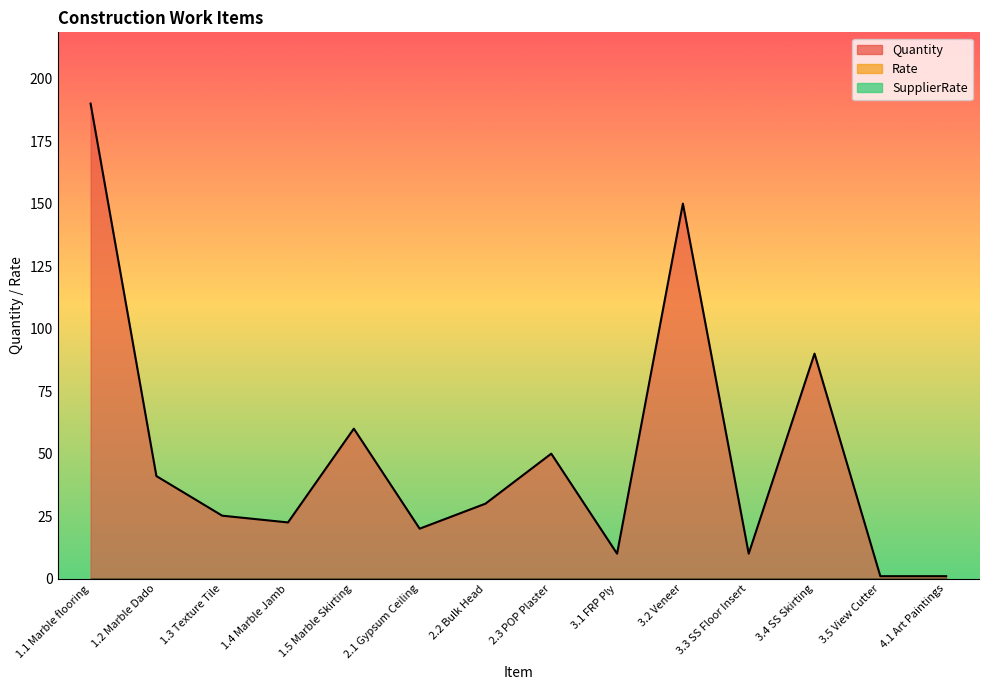

Between 1.3 Texture Tile and 1.4 Marble Jamb, which series saw the biggest shift?

Quantity